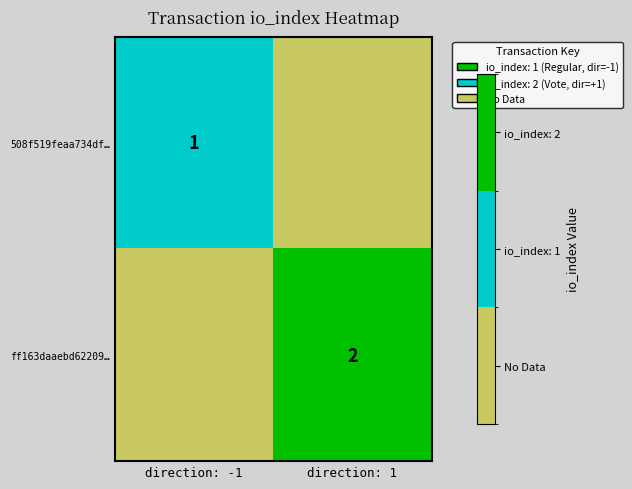

The ff163daaebd62209… series shows 0.4 at direction: 1. True or false?

False